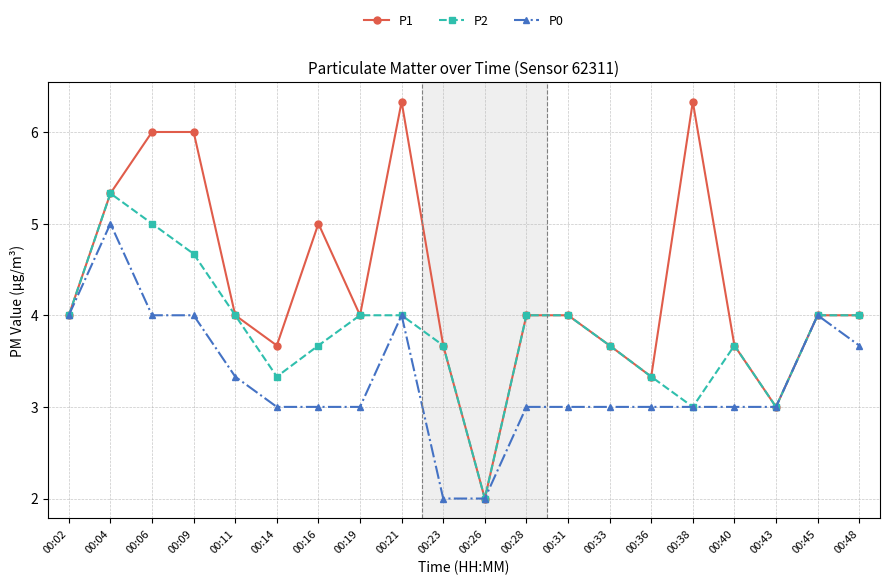

Reading left to right, list all the values displayed in this chart.

P1: 4.0	5.3	6.0	6.0	4.0	3.7	5.0	4.0	6.3	3.7	2.0	4.0	4.0	3.7	3.3	6.3	3.7	3.0	4.0	4.0
P2: 4.0	5.3	5.0	4.7	4.0	3.3	3.7	4.0	4.0	3.7	2.0	4.0	4.0	3.7	3.3	3.0	3.7	3.0	4.0	4.0
P0: 4.0	5.0	4.0	4.0	3.3	3.0	3.0	3.0	4.0	2.0	2.0	3.0	3.0	3.0	3.0	3.0	3.0	3.0	4.0	3.7